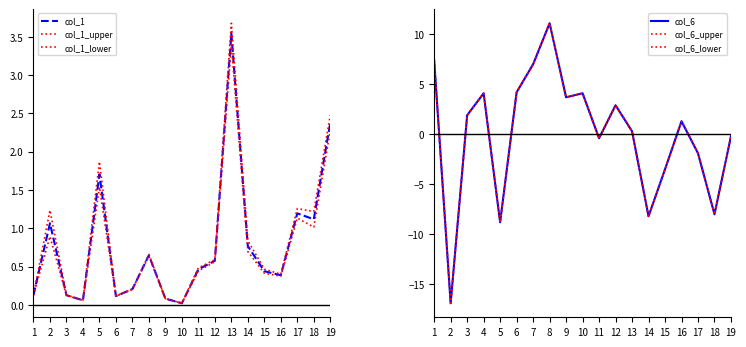

List the series in order of their peak value, lowest first.

col_1_lower, col_1, col_1_upper, col_6_lower, col_6, col_6_upper